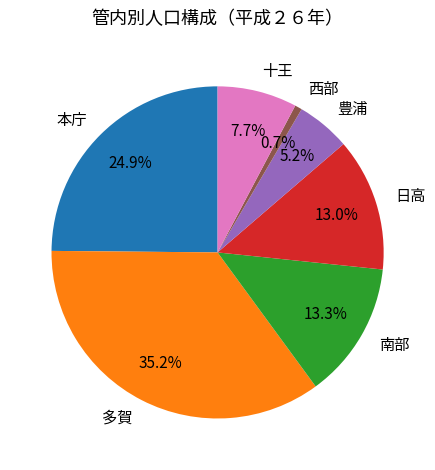

Is 西部 the majority of the pie?

No